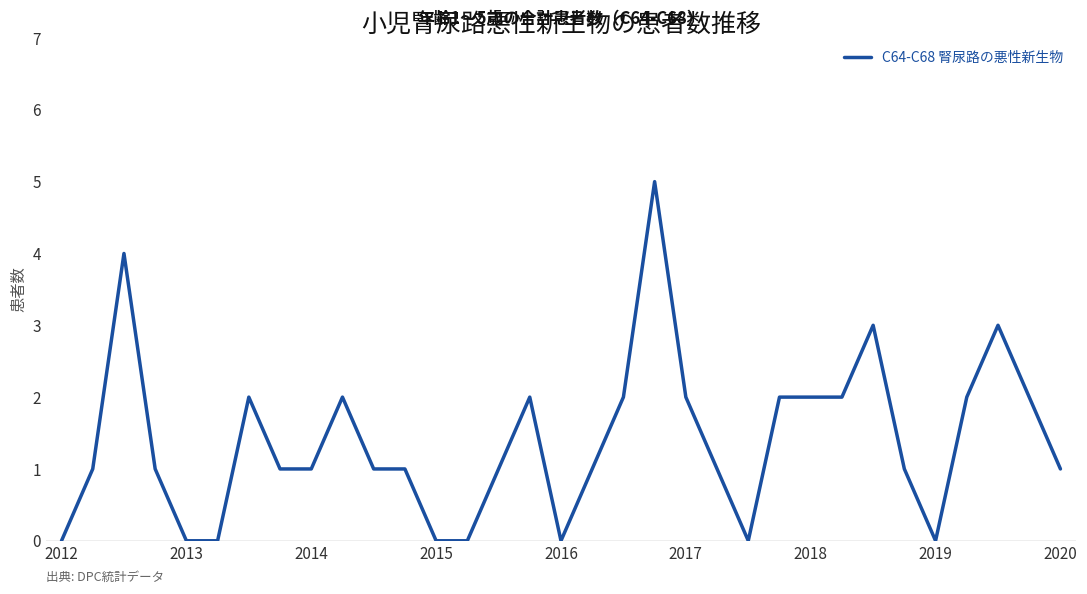

What is the difference between the maximum and minimum values?

5